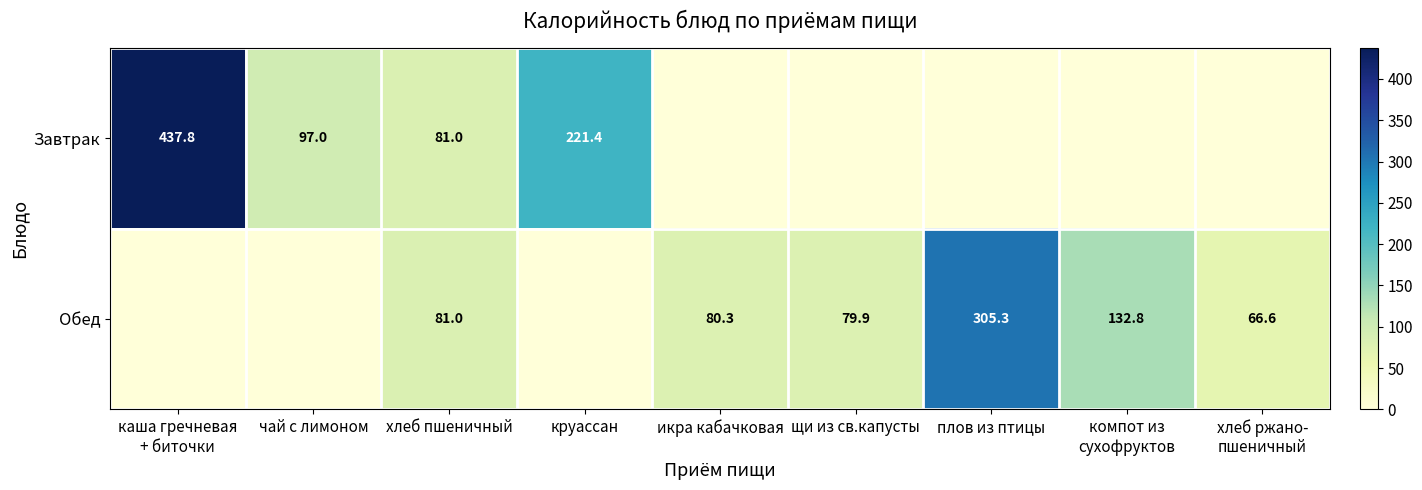

What is the maximum value shown in the chart?

437.8